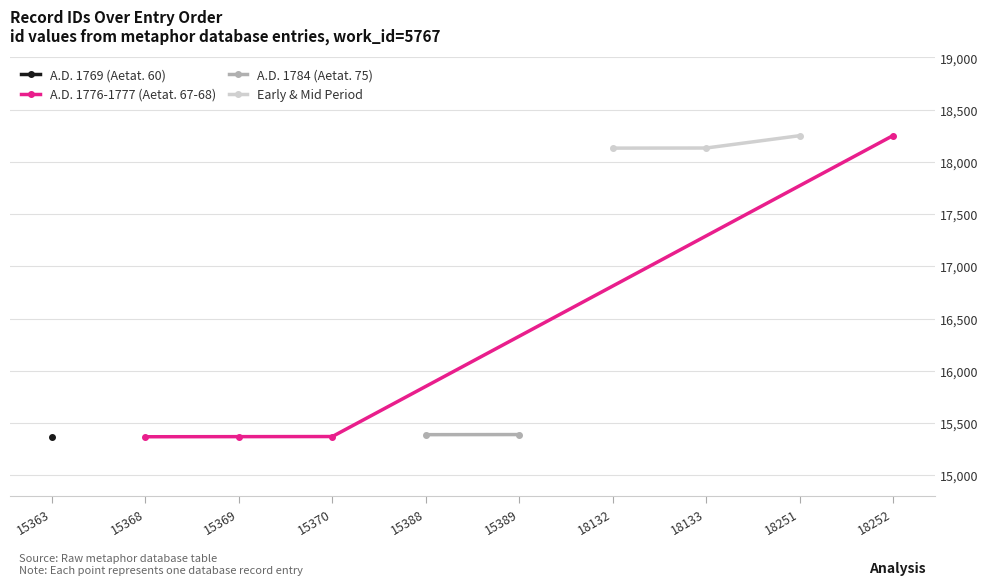

Is it true that A.D. 1776-1777 (Aetat. 67-68) equals 30147 at 18252?

False